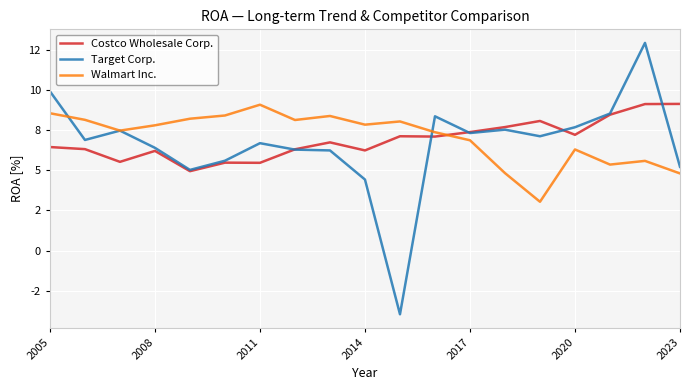

What is the average value of the Target Corp. series?

6.6